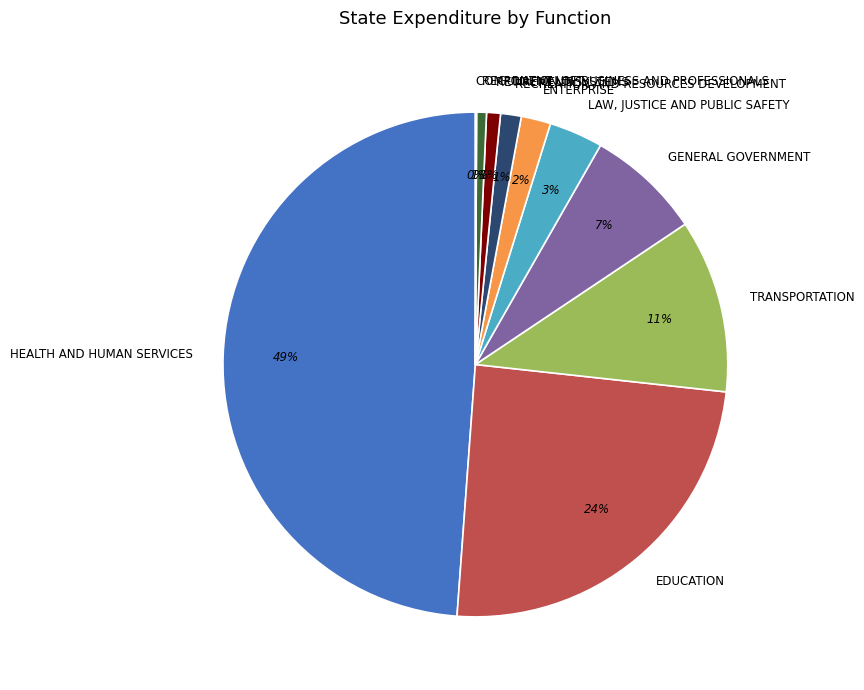

What is the largest slice in the pie chart?

HEALTH AND HUMAN SERVICES